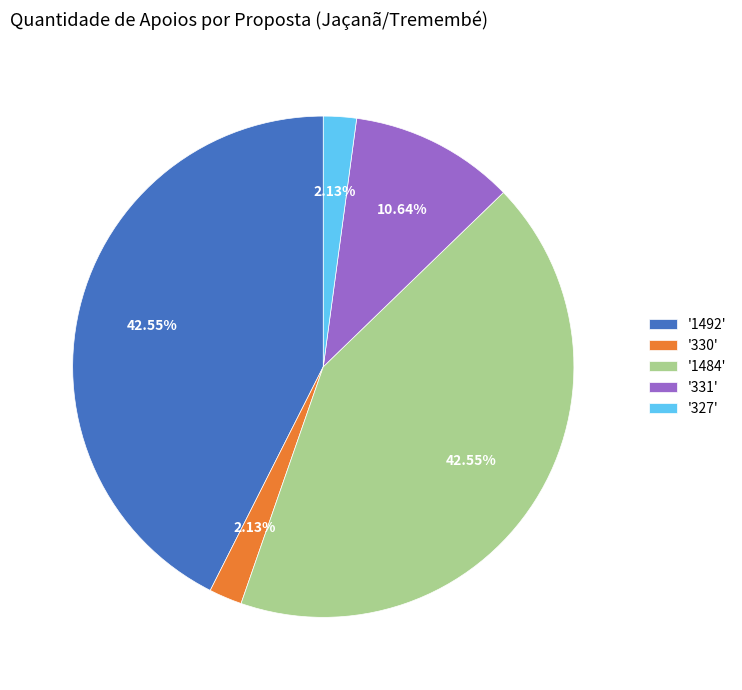

Combined, do '331' and '330' account for over 50%?

No